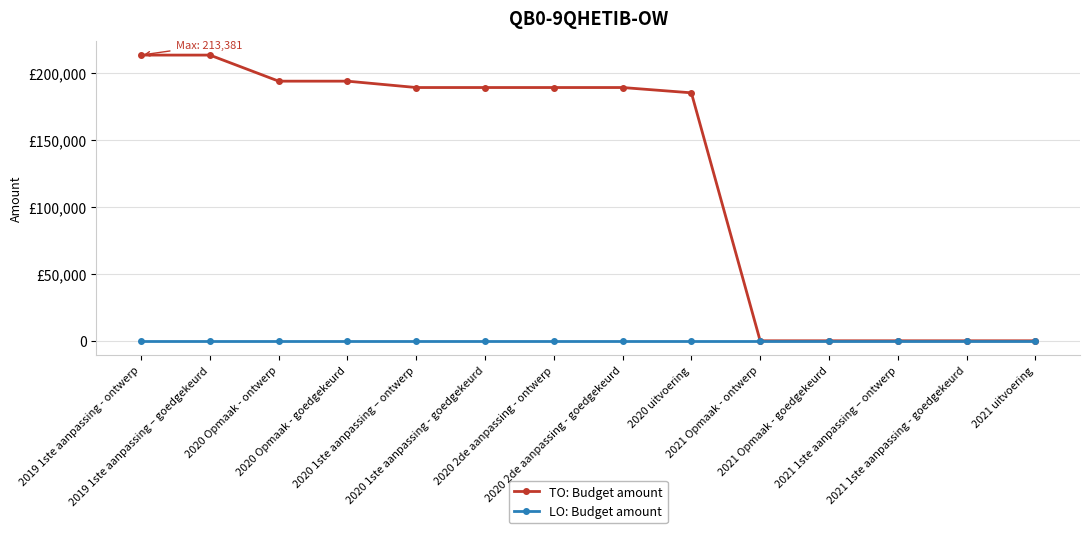

Which label corresponds to the largest value in the chart?

2019 1ste aanpassing - ontwerp